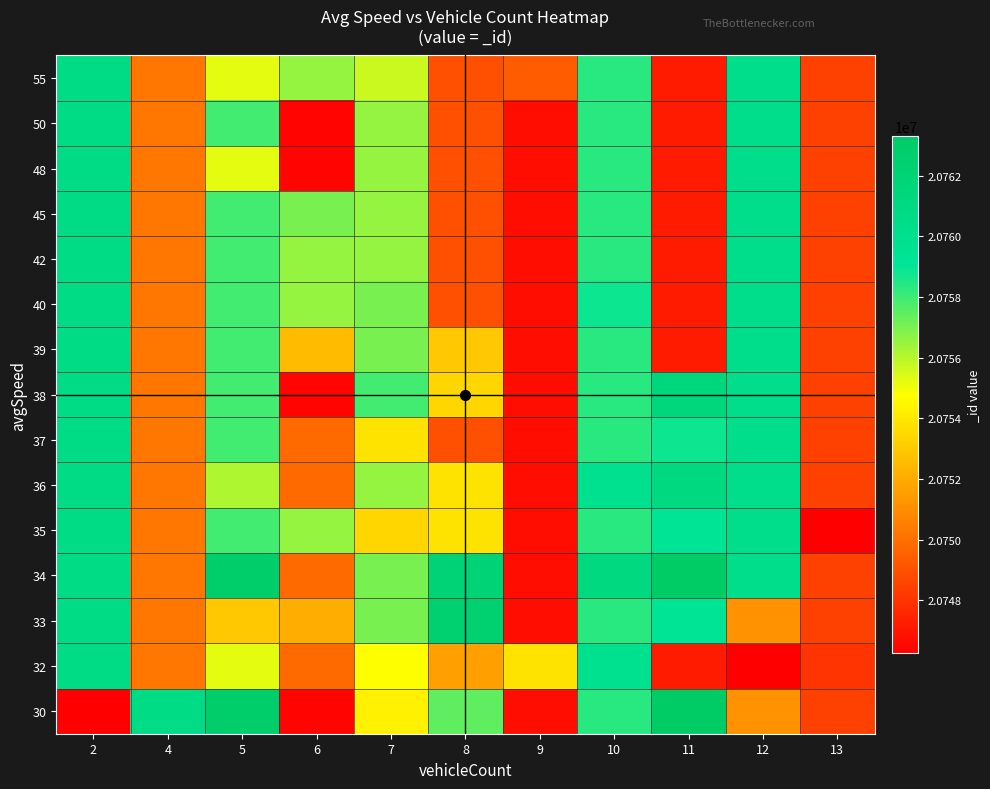

What is the smallest value displayed?

20746261